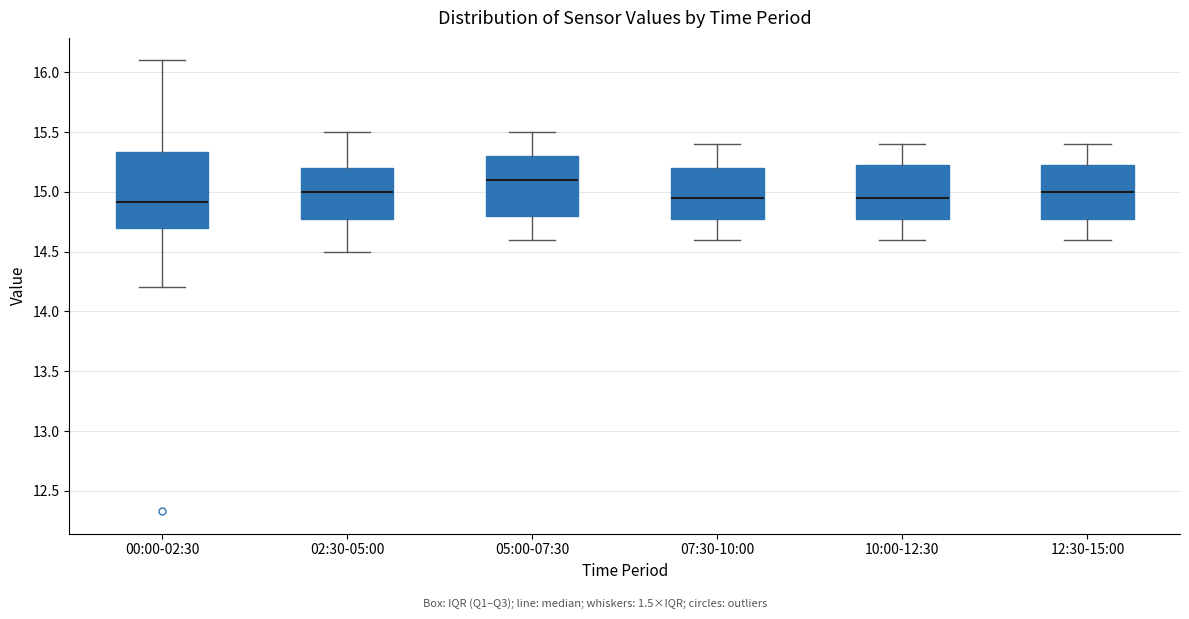

Reading left to right, read every box against the y-axis: the position of its median line, the range the box covers, and the ends of its whiskers. The values are not printed on the chart, so give them approximately, as read against the axis.

00:00-02:30: median 14.90, box 14.70 to 15.35, whiskers 14.20 to 16.10
02:30-05:00: median 15.00, box 14.80 to 15.20, whiskers 14.50 to 15.50
05:00-07:30: median 15.10, box 14.80 to 15.30, whiskers 14.60 to 15.50
07:30-10:00: median 14.95, box 14.80 to 15.20, whiskers 14.60 to 15.40
10:00-12:30: median 14.95, box 14.80 to 15.25, whiskers 14.60 to 15.40
12:30-15:00: median 15.00, box 14.80 to 15.25, whiskers 14.60 to 15.40